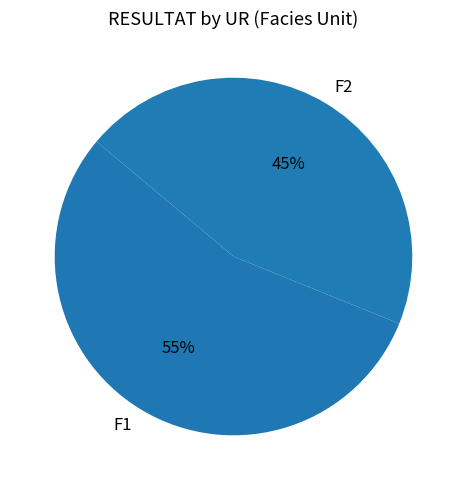

To the nearest percent, what portion does F2 represent?

45%